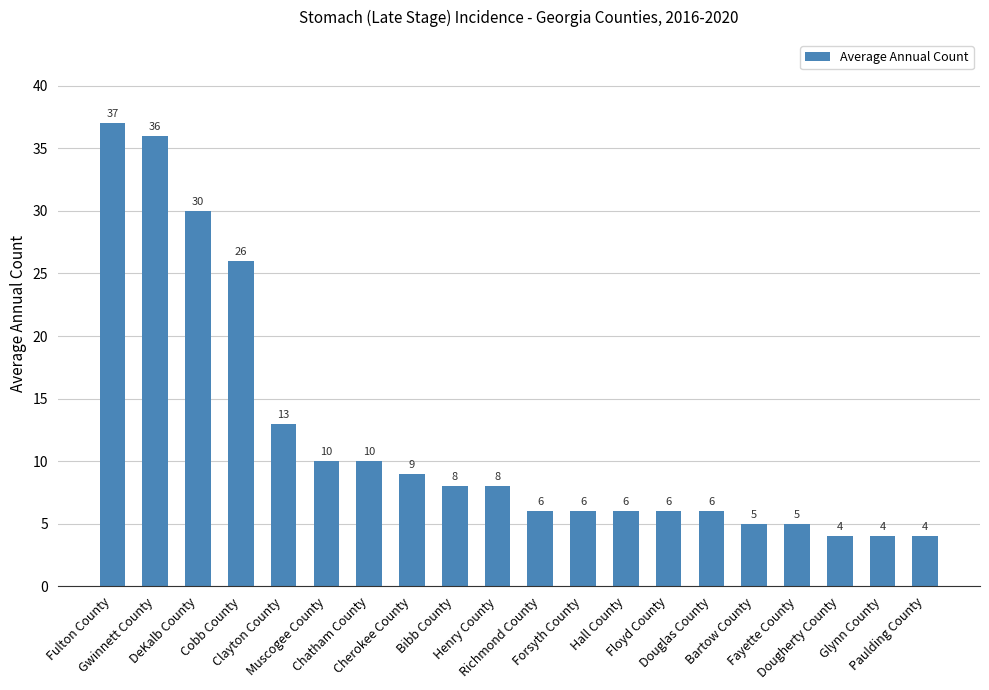

True or false: the data shows 4 at Glynn County.

True